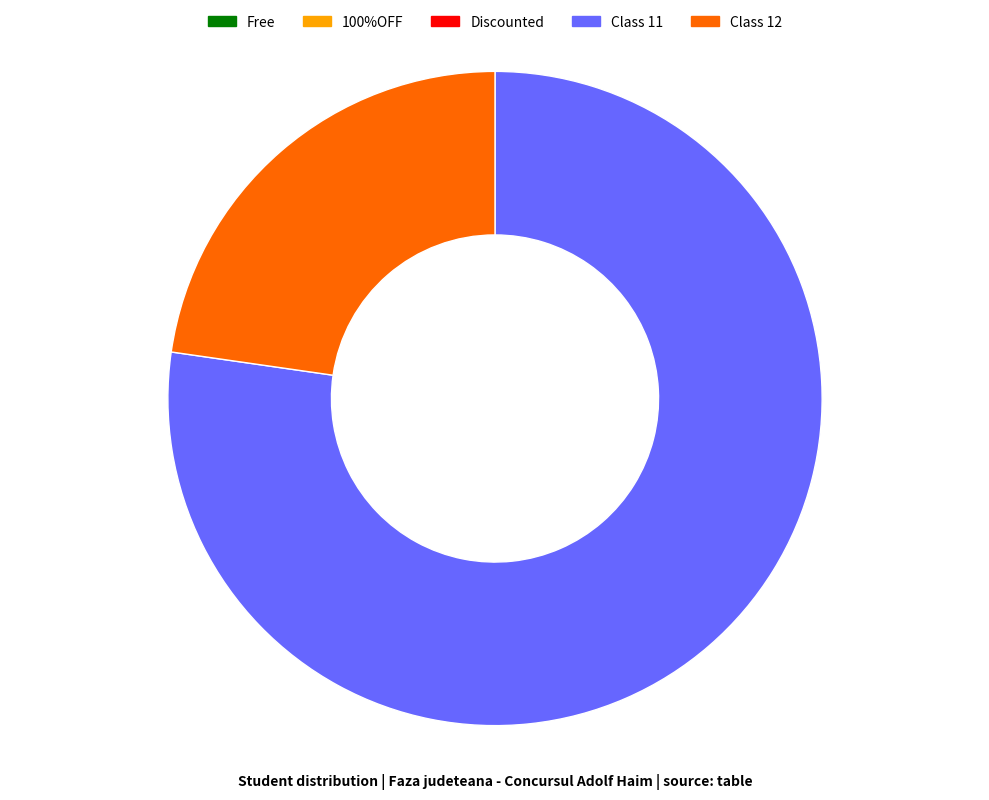

Is there any slice that represents more than half of the pie?

Yes